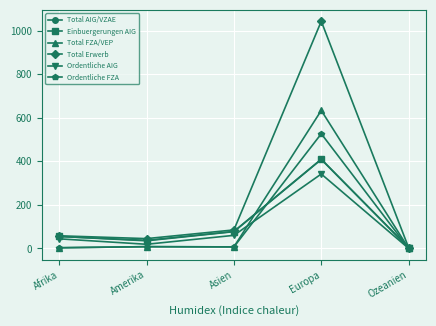

List the labels in order of Total AIG/VZAE value, smallest first.

Ozeanien, Amerika, Afrika, Asien, Europa